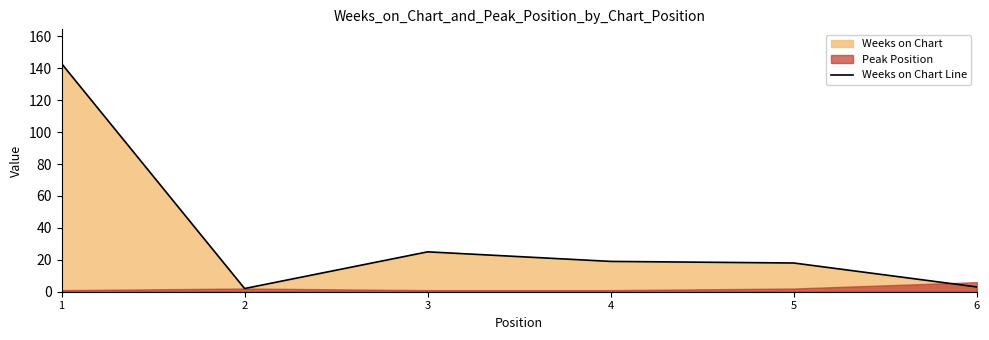

The value at 5 is 18. True or false?

True